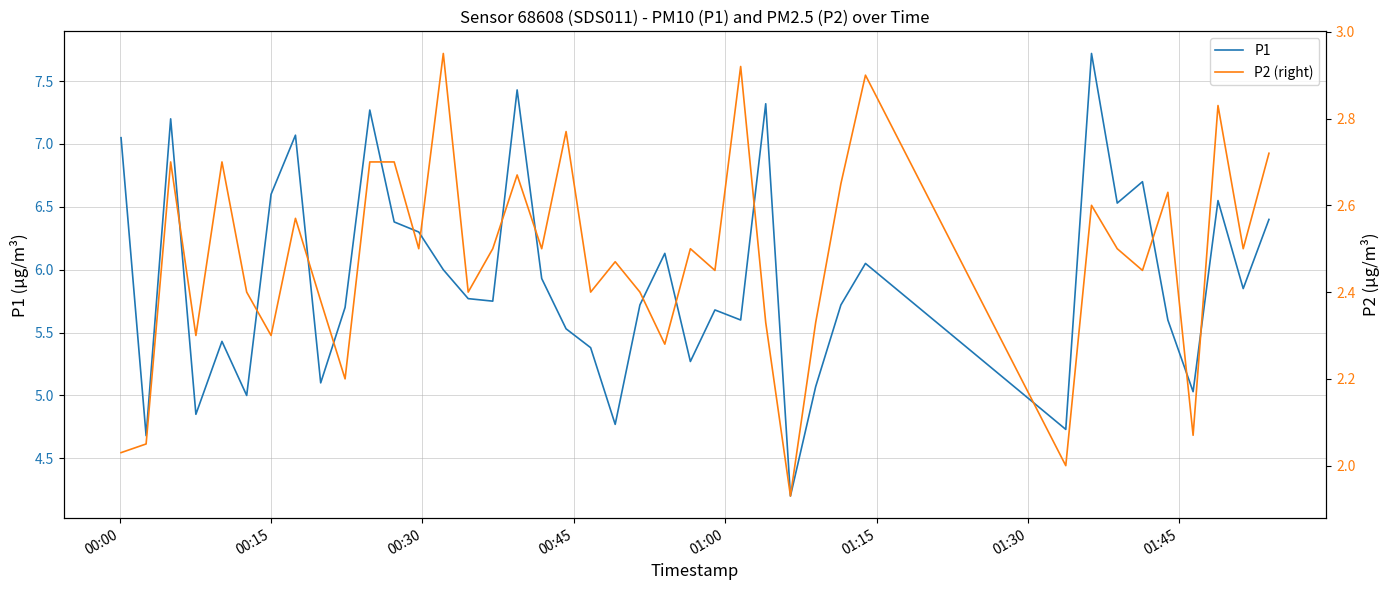

Where does the P1 series first go above 5?

00:00